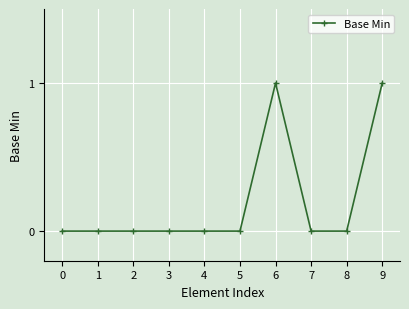

Between 5 and 9, which is larger?

9